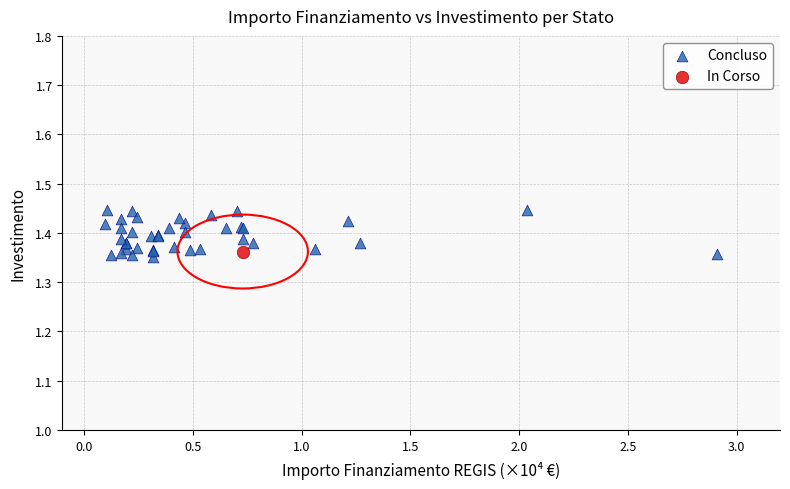

What are all the series names shown in the legend?

Concluso, In Corso